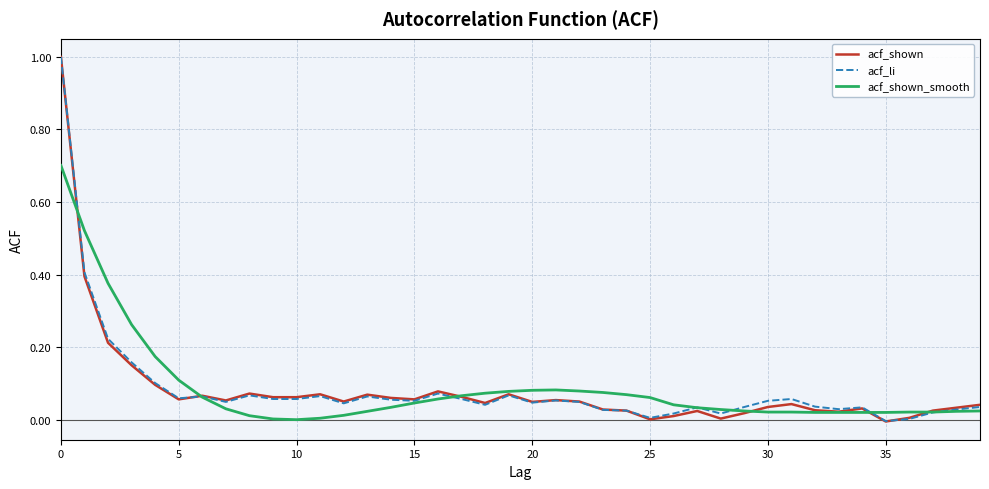

True or false: acf_shown_smooth and acf_shown cross at least once.

True